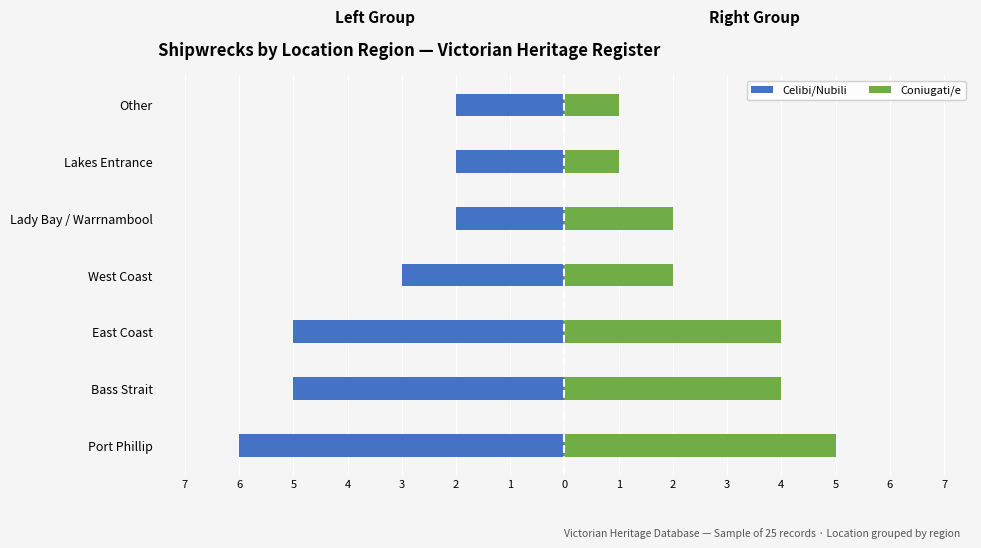

What is the value of the Coniugati/e bar at the 3rd from the left?

4